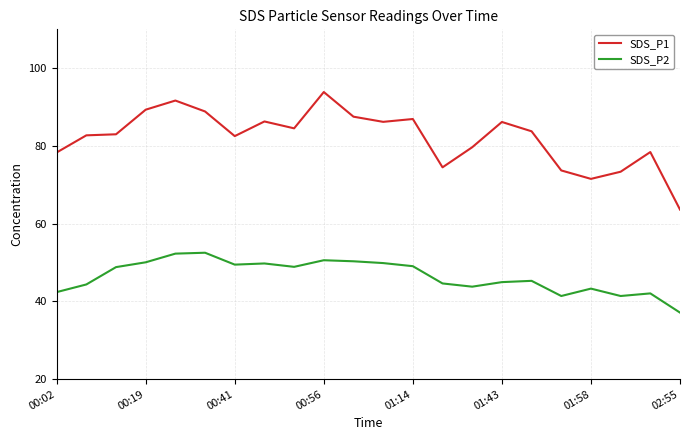

Which series has the widest spread of values?

SDS_P1